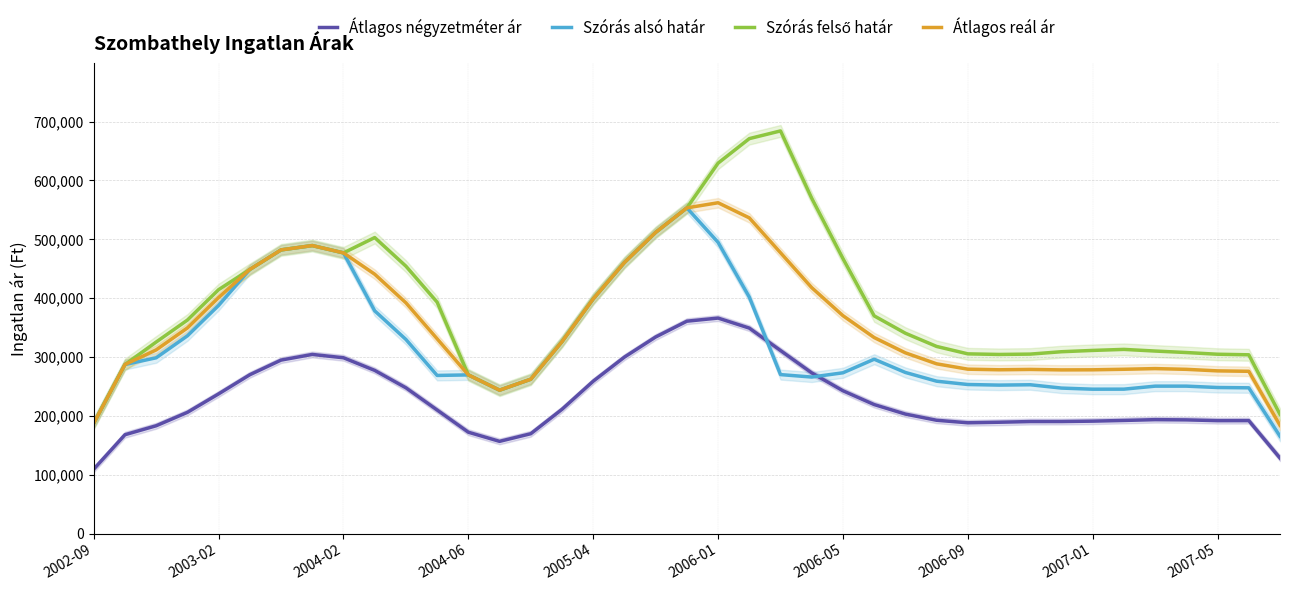

What is the greatest value displayed?

684272.3